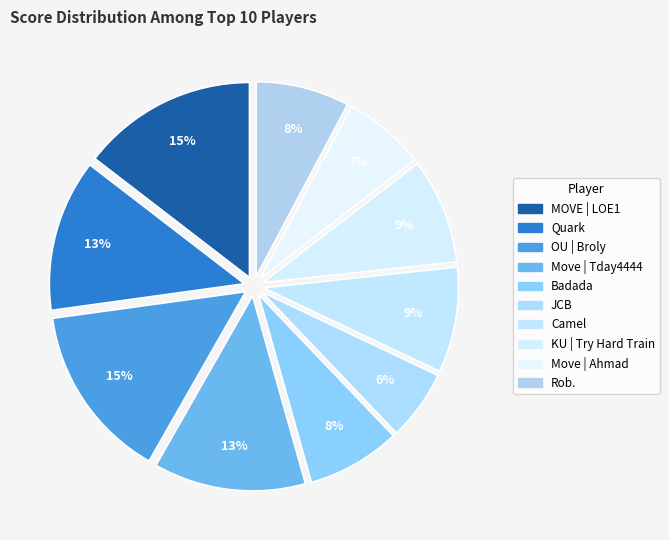

What is the largest slice in the pie chart?

MOVE | LOE1